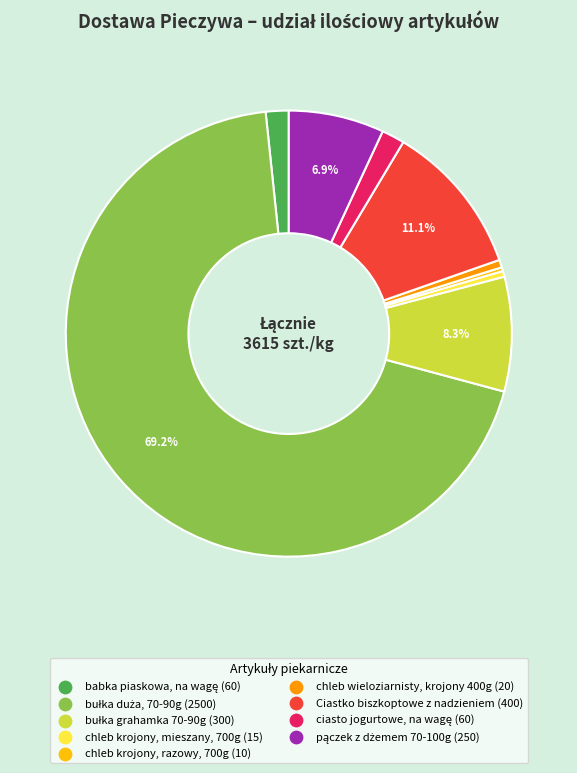

To the nearest percent, what is the difference between the largest and smallest slice percentages?

69%